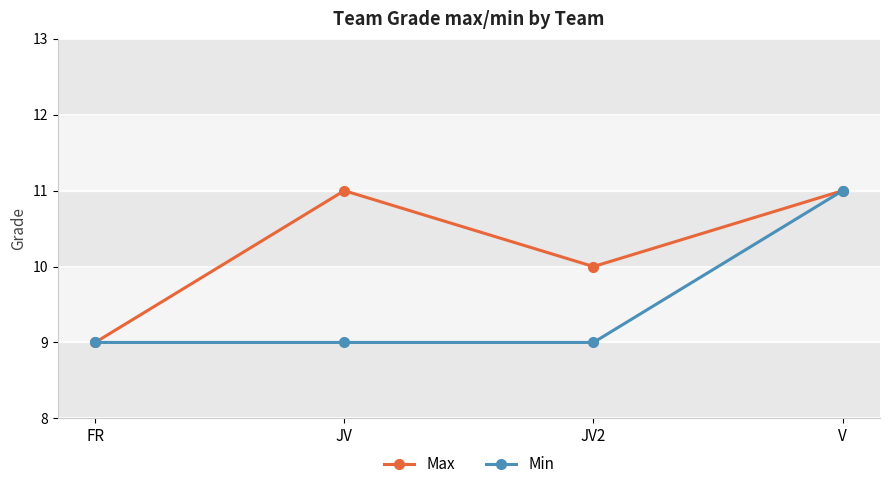

Reading right to left, what are all the values shown in this chart?

Max: V=11	JV2=10	JV=11	FR=9
Min: V=11	JV2=9	JV=9	FR=9